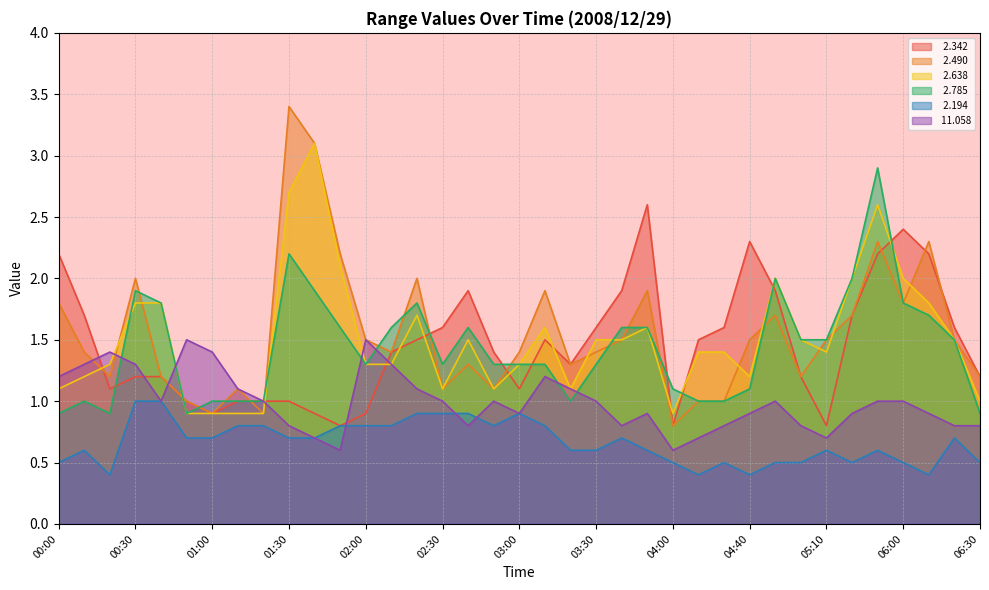

Reading right to left, list all the values displayed in this chart.

  2.342: 1.2	1.6	2.2	2.4	2.2	1.7	0.8	1.2	1.9	2.3	1.6	1.5	0.8	2.6	1.9	1.6	1.3	1.5	1.1	1.4	1.9	1.6	1.5	1.4	0.9	0.8	0.9	1.0	1.0	1.0	0.9	1.0	1.2	1.2	1.1	1.7	2.2
  2.490: 1.2	1.5	2.3	1.8	2.3	1.7	1.5	1.2	1.7	1.5	1.0	1.0	0.8	1.9	1.5	1.4	1.3	1.9	1.4	1.1	1.3	1.1	2.0	1.4	1.5	2.2	3.1	3.4	0.9	1.1	0.9	1.0	1.2	2.0	1.2	1.4	1.8
  2.638: 1.0	1.5	1.8	2.0	2.6	2.0	1.4	1.5	2.0	1.2	1.4	1.4	0.9	1.6	1.5	1.5	1.1	1.6	1.3	1.1	1.5	1.1	1.7	1.3	1.3	2.1	3.1	2.7	0.9	0.9	0.9	0.9	1.8	1.8	1.3	1.2	1.1
  2.785: 0.9	1.5	1.7	1.8	2.9	2.0	1.5	1.5	2.0	1.1	1.0	1.0	1.1	1.6	1.6	1.3	1.0	1.3	1.3	1.3	1.6	1.3	1.8	1.6	1.3	1.6	1.9	2.2	1.0	1.0	1.0	0.9	1.8	1.9	0.9	1.0	0.9
  2.194: 0.5	0.7	0.4	0.5	0.6	0.5	0.6	0.5	0.5	0.4	0.5	0.4	0.5	0.6	0.7	0.6	0.6	0.8	0.9	0.8	0.9	0.9	0.9	0.8	0.8	0.8	0.7	0.7	0.8	0.8	0.7	0.7	1.0	1.0	0.4	0.6	0.5
 11.058: 0.8	0.8	0.9	1.0	1.0	0.9	0.7	0.8	1.0	0.9	0.8	0.7	0.6	0.9	0.8	1.0	1.1	1.2	0.9	1.0	0.8	1.0	1.1	1.3	1.5	0.6	0.7	0.8	1.0	1.1	1.4	1.5	1.0	1.3	1.4	1.3	1.2